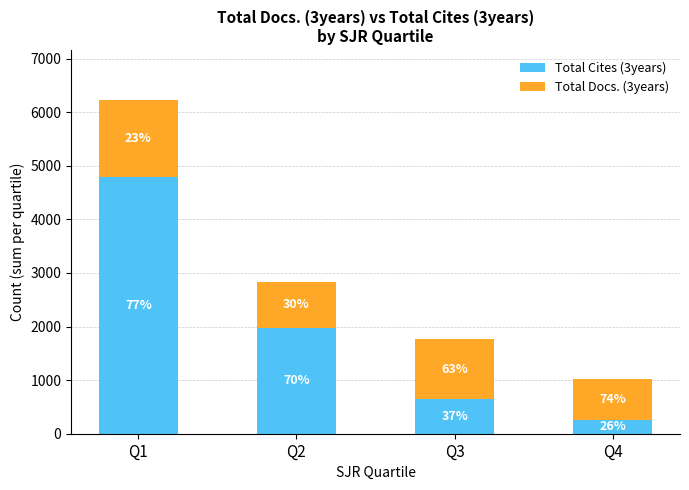

Which series has the largest total across all categories?

Total Cites (3years)